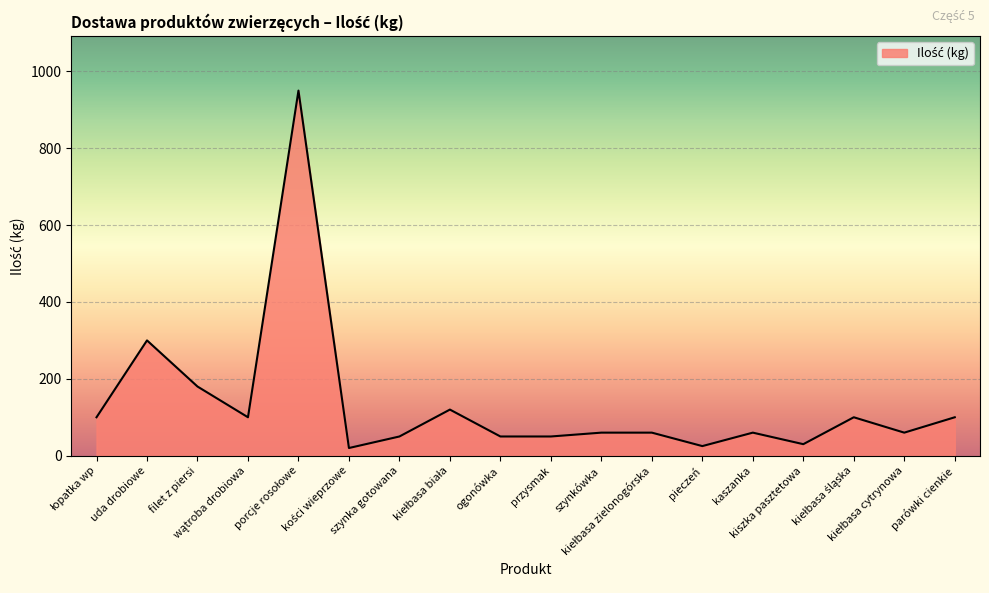

What is the greatest value displayed?

950